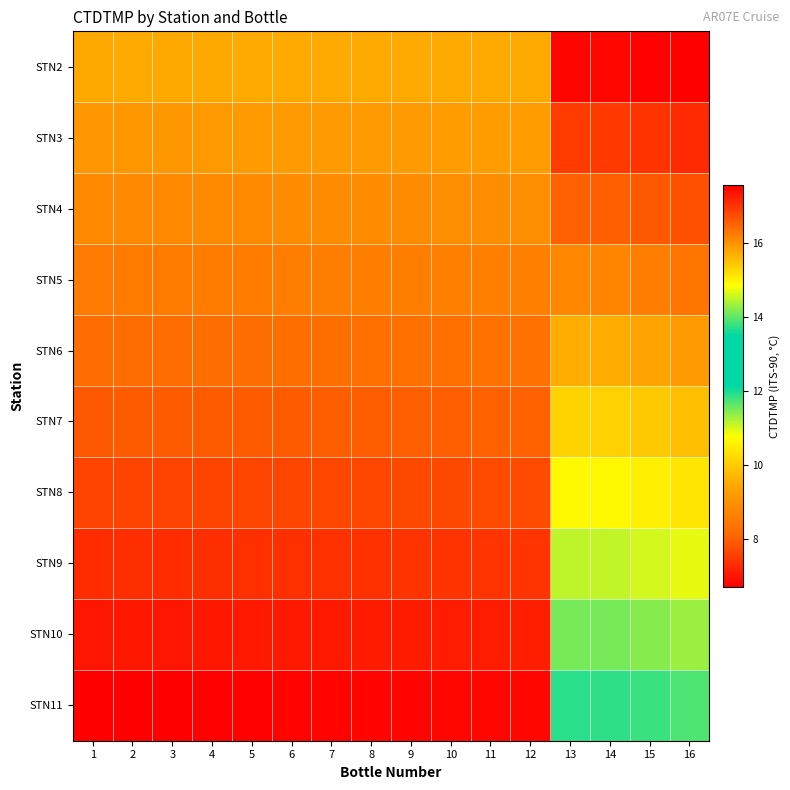

Reading left to right, transcribe all the data shown in this chart.

STN2: 1=9.5	2=9.5	3=9.5	4=9.5	5=9.5	6=9.5	7=9.5	8=9.5	9=9.5	10=9.5	11=9.5	12=9.5	13=17.5	14=17.5	15=17.5	16=17.6
STN3: 1=9.1	2=9.1	3=9.1	4=9.1	5=9.2	6=9.2	7=9.2	8=9.2	9=9.2	10=9.2	11=9.2	12=9.2	13=16.9	14=16.9	15=17.0	16=17.1
STN4: 1=8.8	2=8.8	3=8.8	4=8.8	5=8.8	6=8.8	7=8.9	8=8.9	9=8.9	10=8.9	11=8.9	12=8.9	13=16.5	14=16.5	15=16.6	16=16.7
STN5: 1=8.5	2=8.5	3=8.5	4=8.5	5=8.5	6=8.6	7=8.6	8=8.6	9=8.6	10=8.6	11=8.6	12=8.6	13=16.1	14=16.1	15=16.2	16=16.3
STN6: 1=8.2	2=8.2	3=8.2	4=8.2	5=8.2	6=8.2	7=8.3	8=8.3	9=8.3	10=8.3	11=8.3	12=8.3	13=15.7	14=15.7	15=15.8	16=15.9
STN7: 1=7.9	2=7.9	3=7.9	4=7.9	5=7.9	6=8.0	7=8.0	8=8.0	9=8.0	10=8.0	11=8.0	12=8.0	13=15.3	14=15.3	15=15.4	16=15.5
STN8: 1=7.6	2=7.6	3=7.6	4=7.6	5=7.6	6=7.7	7=7.7	8=7.7	9=7.7	10=7.7	11=7.7	12=7.7	13=14.9	14=14.9	15=15.0	16=15.1
STN9: 1=7.3	2=7.3	3=7.3	4=7.3	5=7.3	6=7.3	7=7.4	8=7.4	9=7.4	10=7.4	11=7.4	12=7.4	13=14.5	14=14.5	15=14.6	16=14.7
STN10: 1=7.0	2=7.0	3=7.0	4=7.0	5=7.0	6=7.0	7=7.1	8=7.1	9=7.1	10=7.1	11=7.1	12=7.1	13=14.1	14=14.1	15=14.2	16=14.3
STN11: 1=6.7	2=6.7	3=6.7	4=6.7	5=6.7	6=6.8	7=6.8	8=6.8	9=6.8	10=6.8	11=6.8	12=6.8	13=13.7	14=13.7	15=13.8	16=13.9